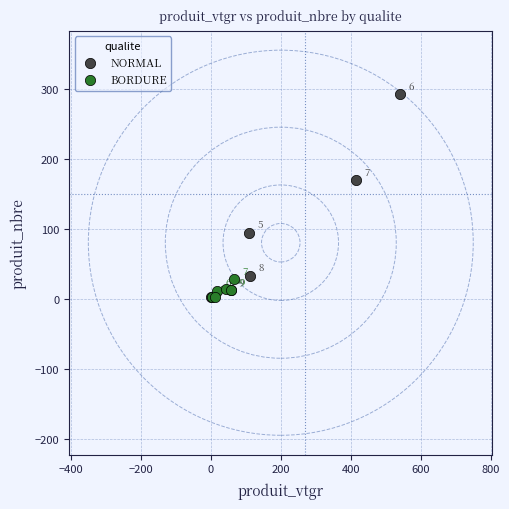

Which series has the widest spread of Y values?

NORMAL